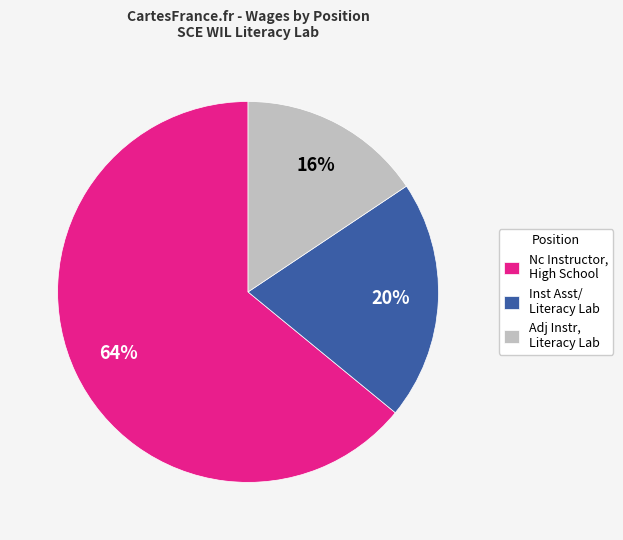

Is the sum of Adj Instr, Literacy Lab and Inst Asst/ Literacy Lab greater than half?

No